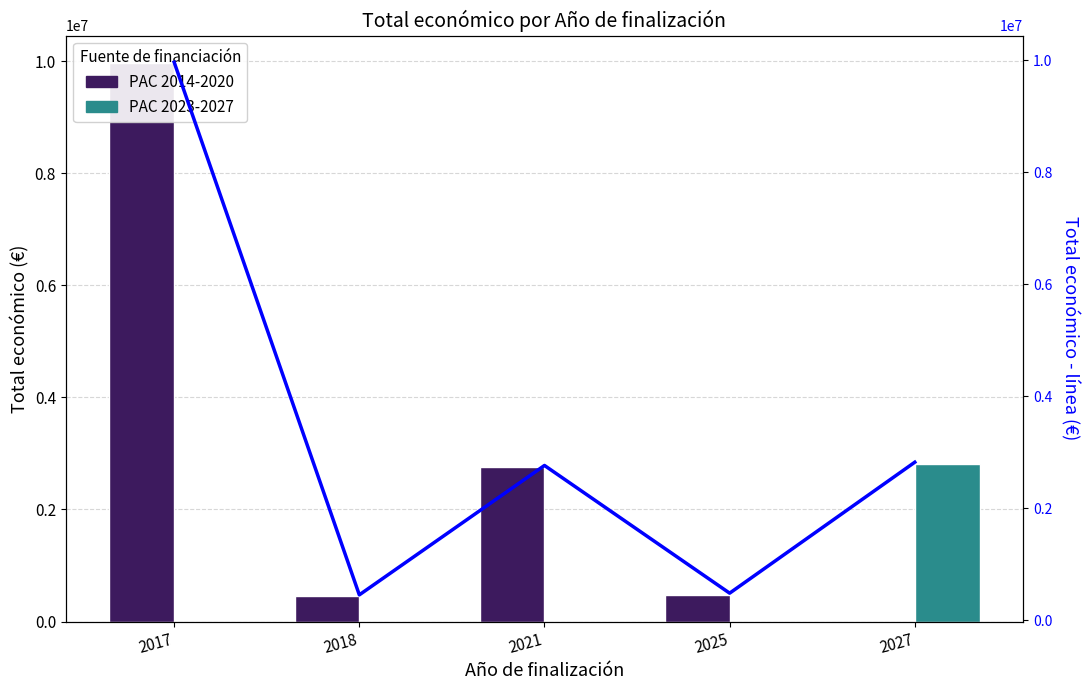

What value does the PAC 2023-2027 series have at 2027?

2818655